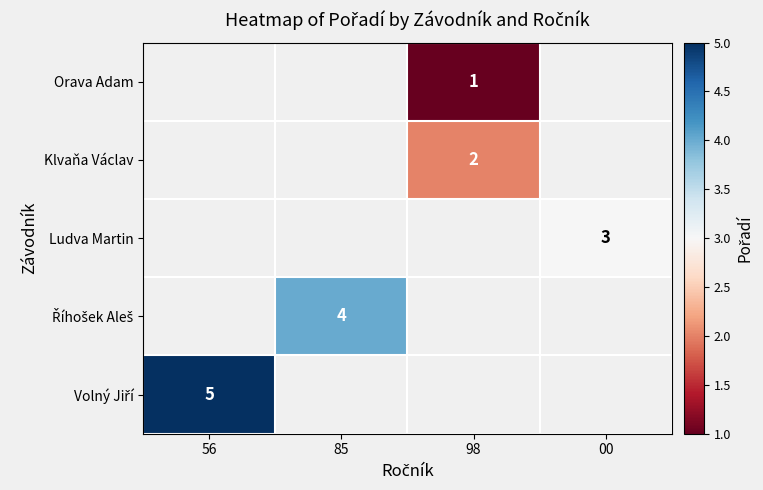

The value of Ludva Martin at 00 is 5. True or false?

False